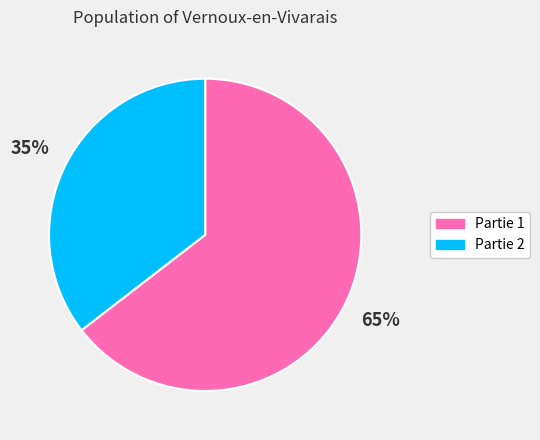

The Partie 2 slice represents 35% of the pie. True or false?

True